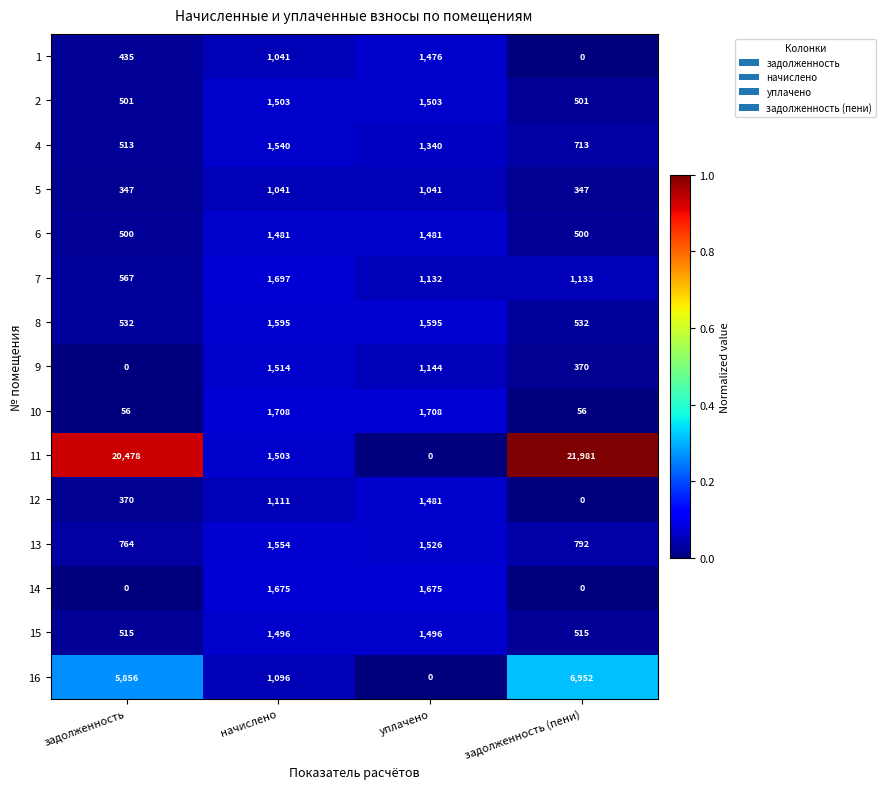

Is it true that 9 equals -595 at задолженность?

False